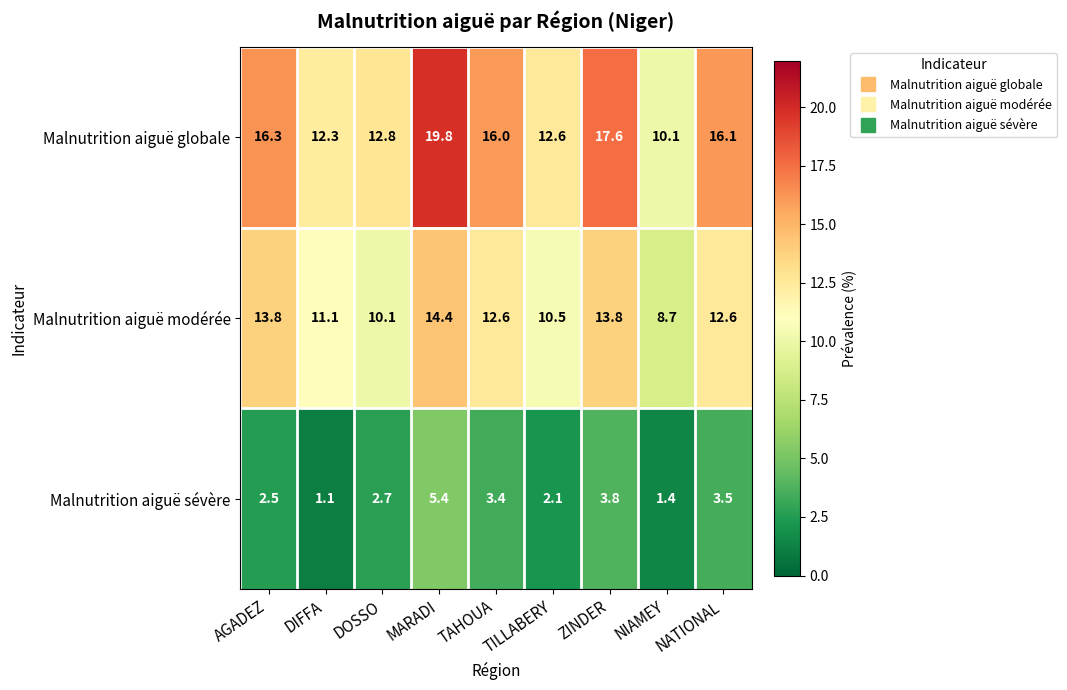

What is the approximate value of Malnutrition aiguë modérée at NATIONAL?

12.6